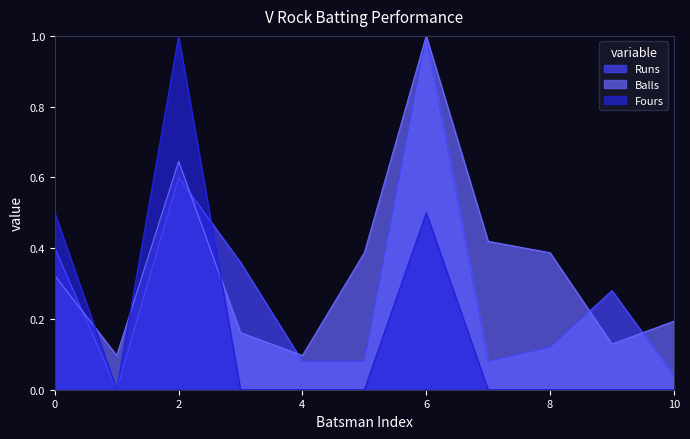

Is the value of Fours at Rahul P greater than the value of Balls at Rahul P?

No